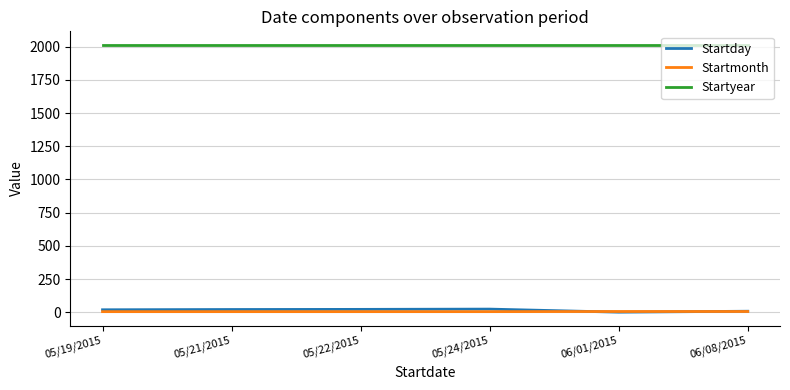

True or false: Startyear and Startmonth intersect in this chart.

False